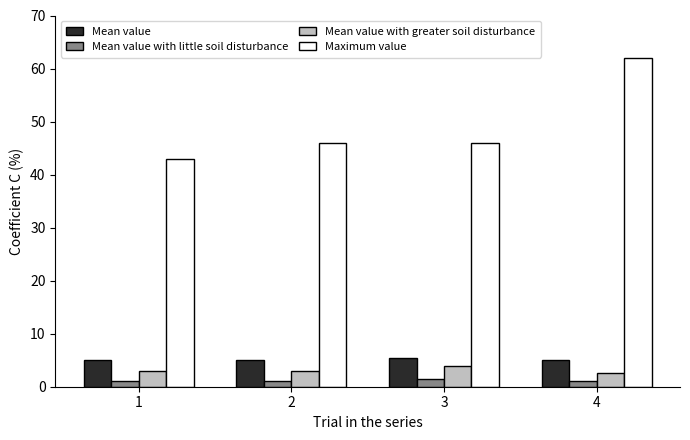

How many groups of bars are there?

4